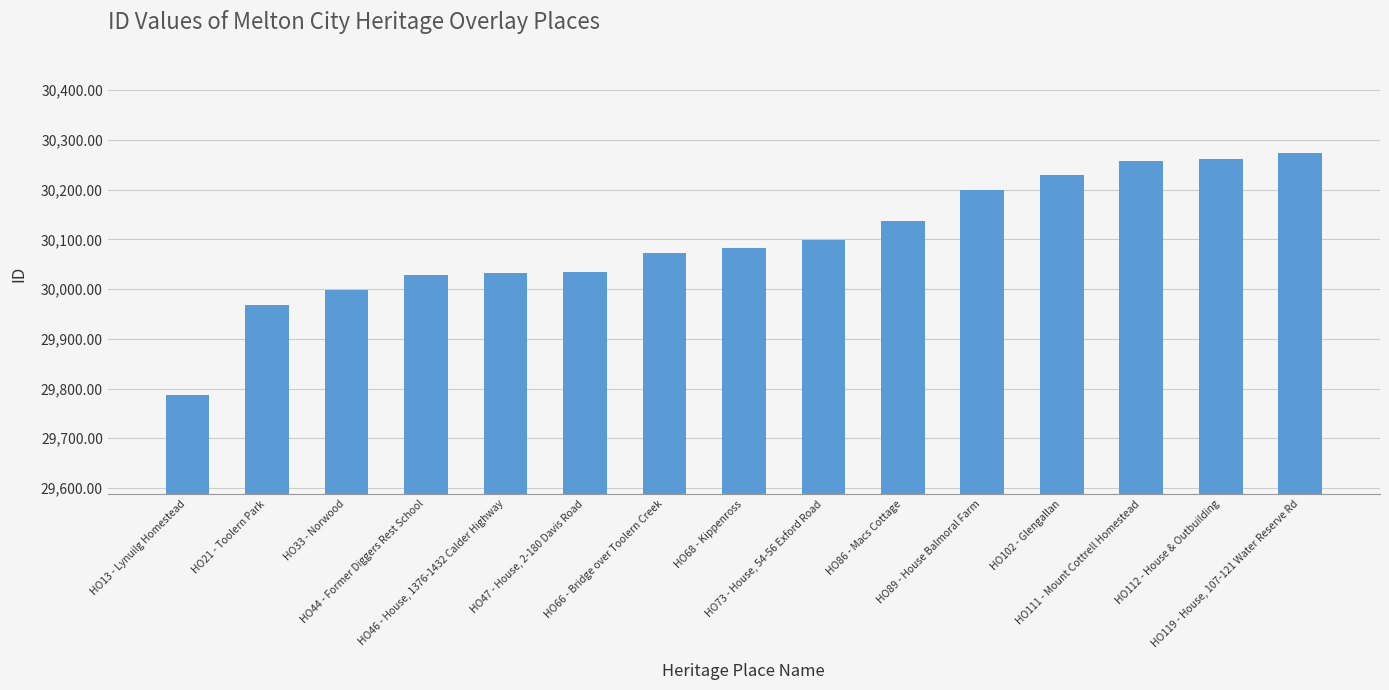

Which has a higher value, HO73 - House, 54-56 Exford Road or HO86 - Macs Cottage?

HO86 - Macs Cottage